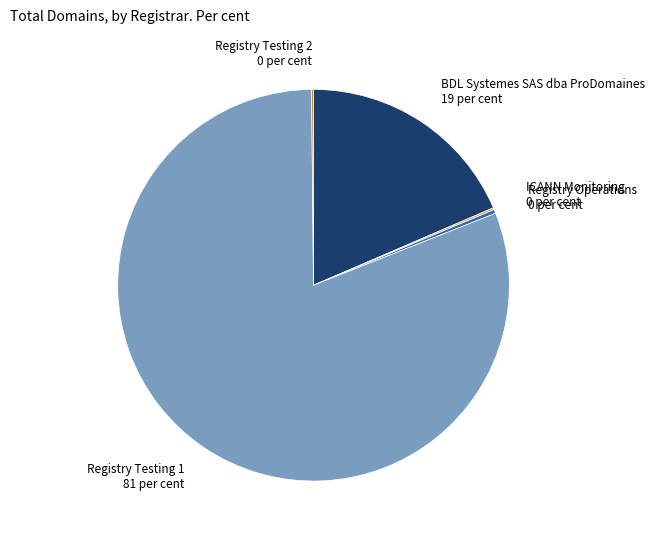

Which category has the biggest portion of the pie?

Registry Testing 1 81 per cent